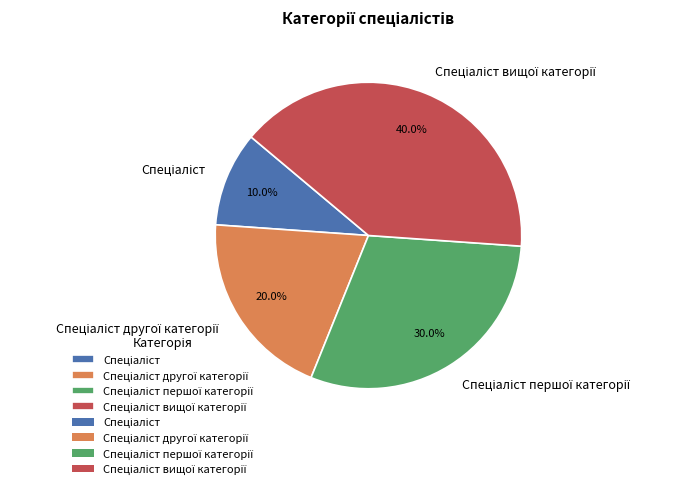

Is there a majority slice in this chart?

No